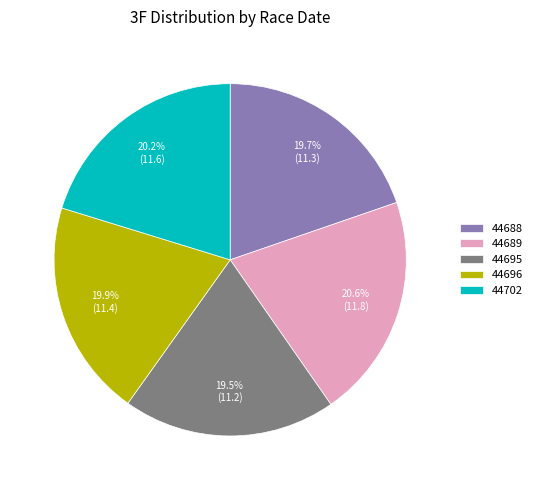

How much of the chart is everything except 44702?

79.8%